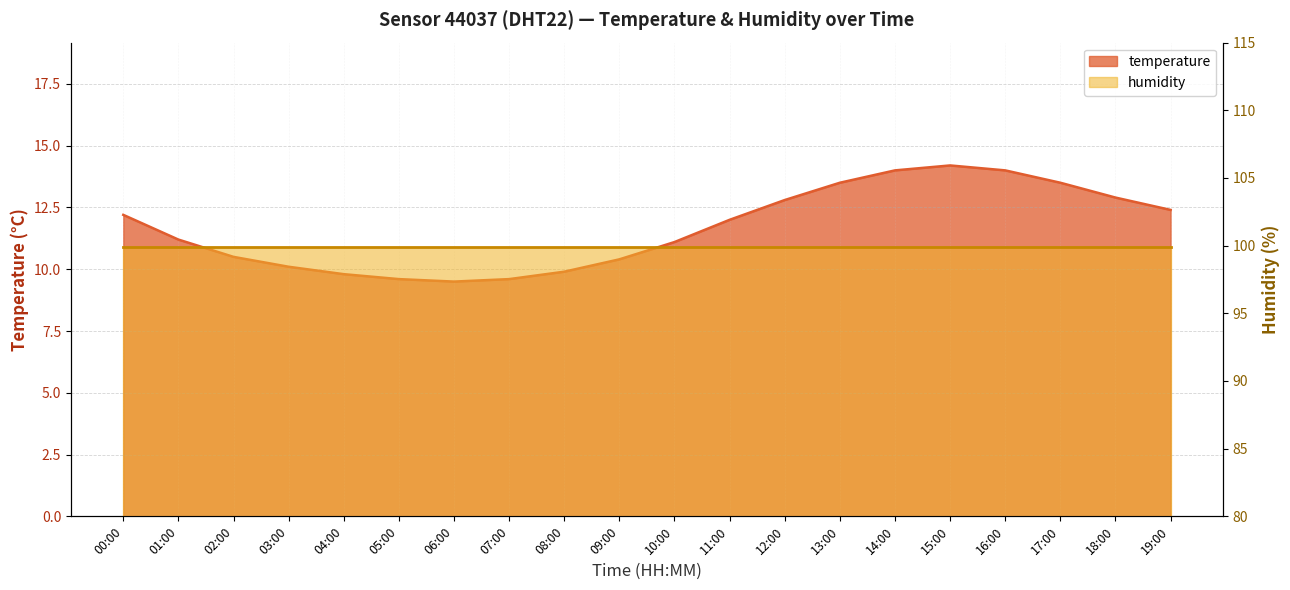

What is the sum of the values at 02:00 and 03:00?

20.6